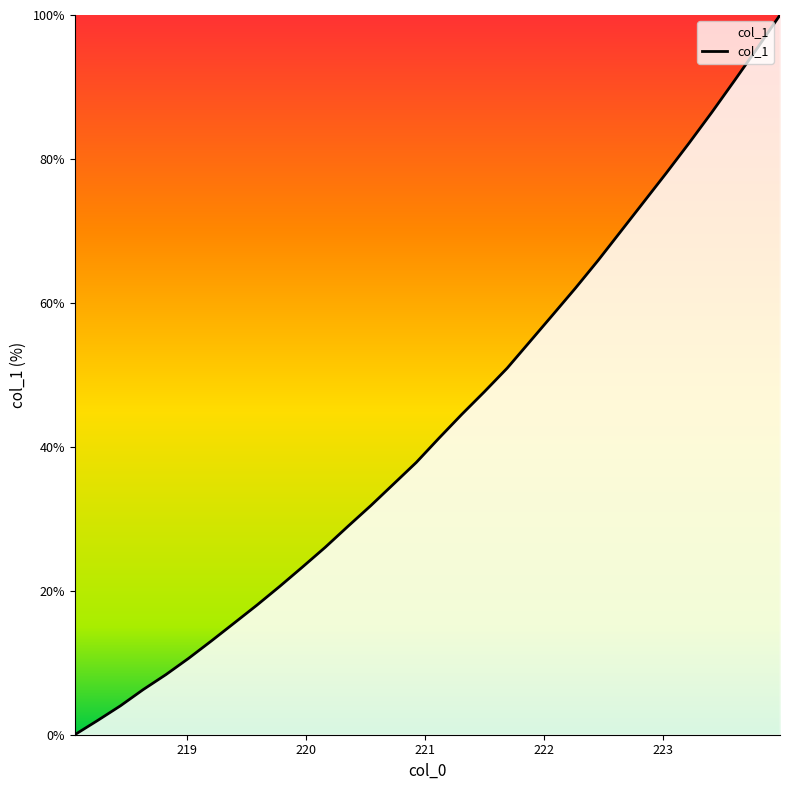

What is the maximum value shown in the chart?

100.0